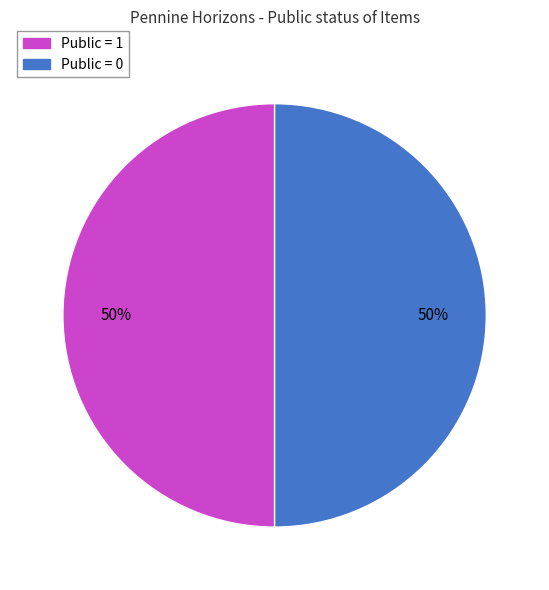

To the nearest percent, what portion does Public = 1 represent?

50%